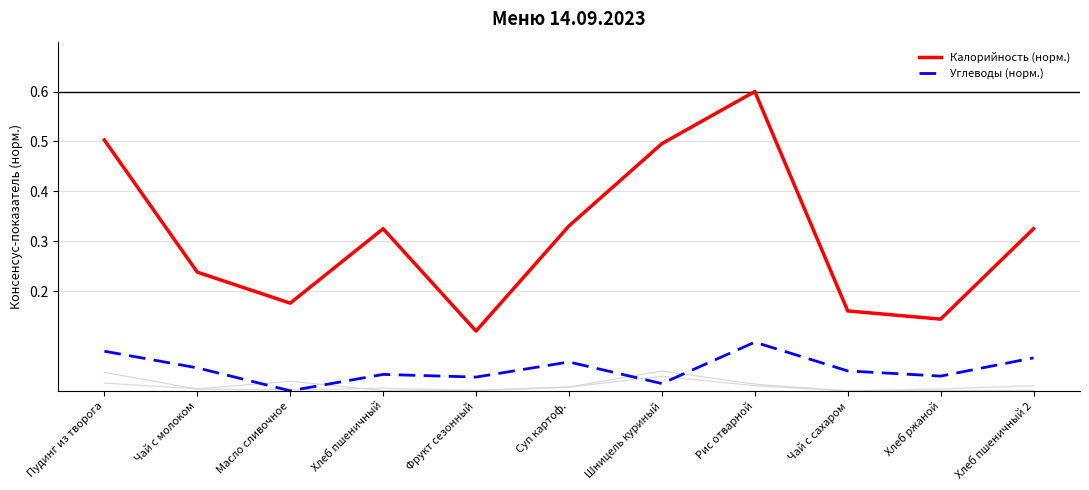

Where is Углеводы (норм.) nearest to the value 0?

Масло сливочное